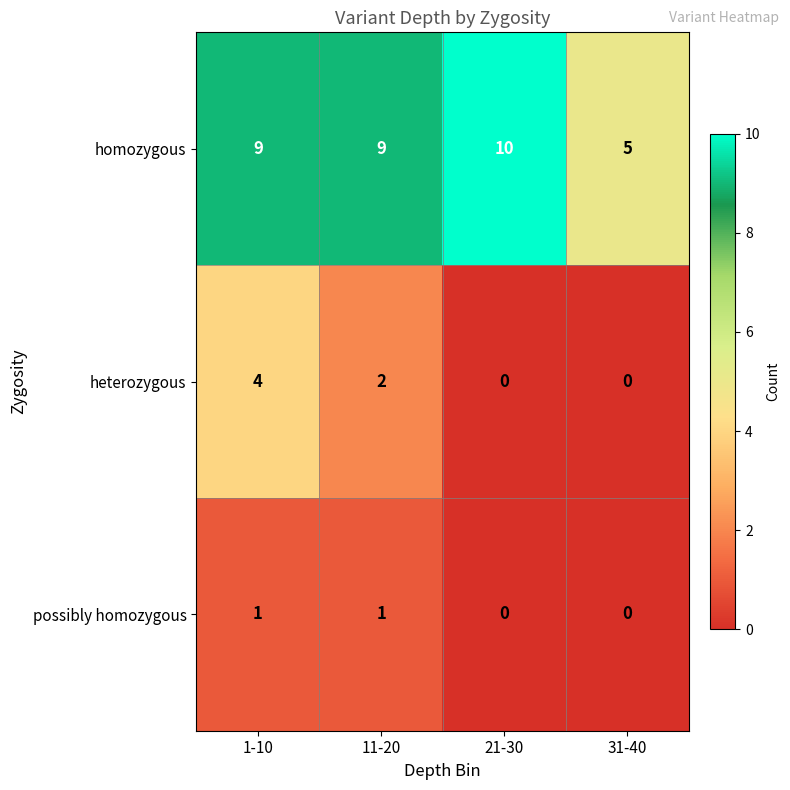

What is the spread (max minus min) of values at 11-20?

8